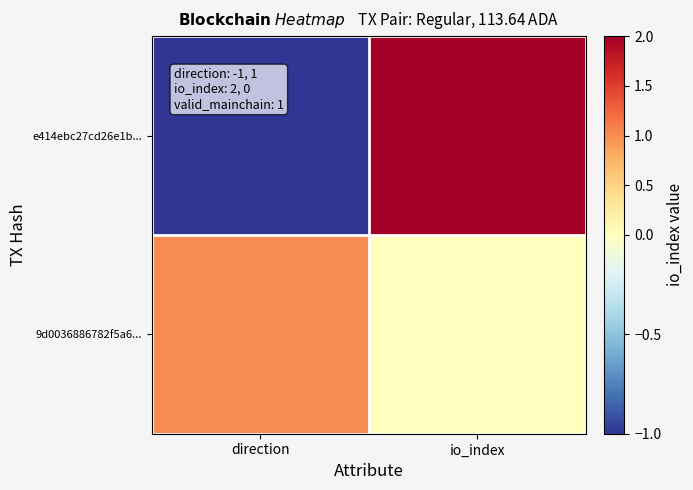

Reading left to right, extract all data points from this chart.

e414ebc27cd26e1b...: direction=-1	io_index=2
9d0036886782f5a6...: direction=1	io_index=0